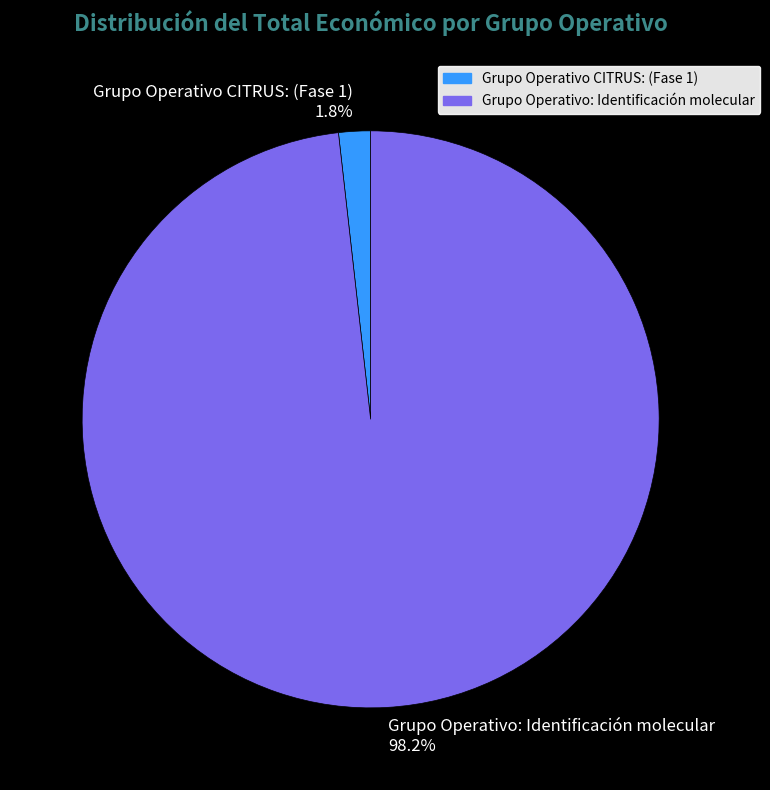

What is the total percentage of Grupo Operativo CITRUS: (Fase 1) and Grupo Operativo: Identificación molecular?

100.0%